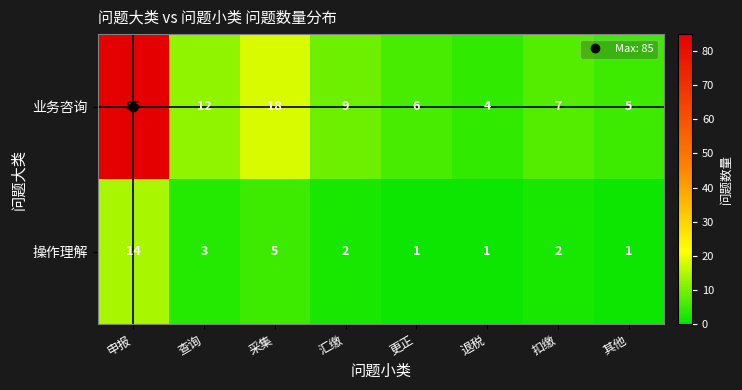

Which series has the widest spread of values?

业务咨询